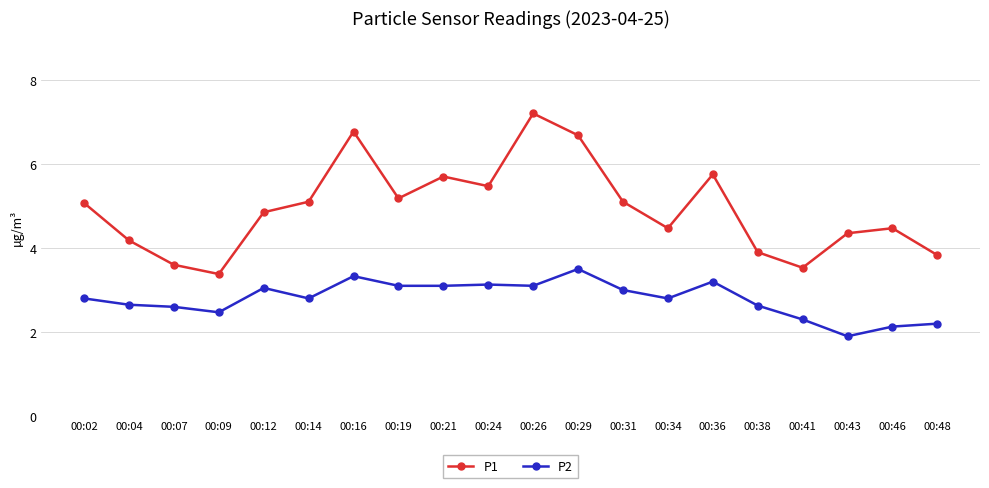

Between 00:38 and 00:41, which series saw the biggest shift?

P1